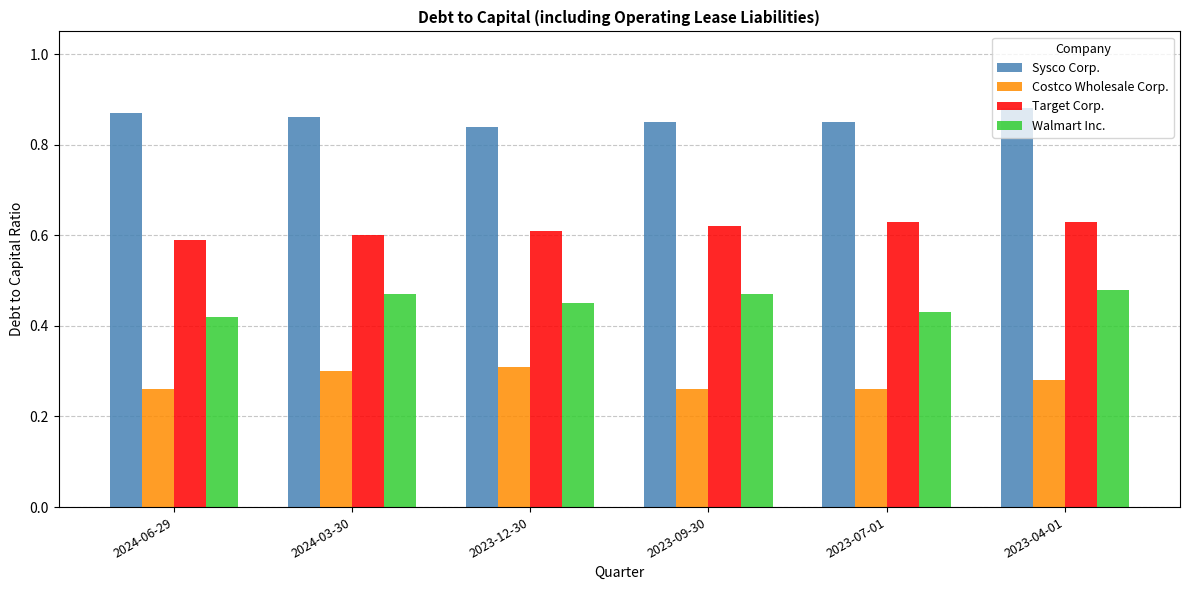

Rank the series by their average value, from highest to lowest.

Sysco Corp., Target Corp., Walmart Inc., Costco Wholesale Corp.